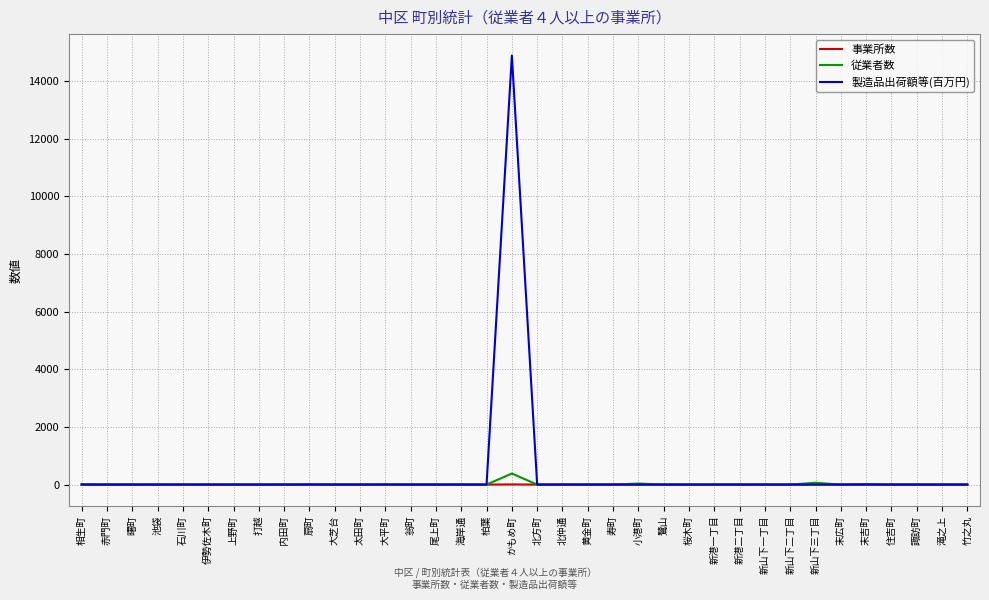

Which label corresponds to the largest value in the chart?

かもめ町